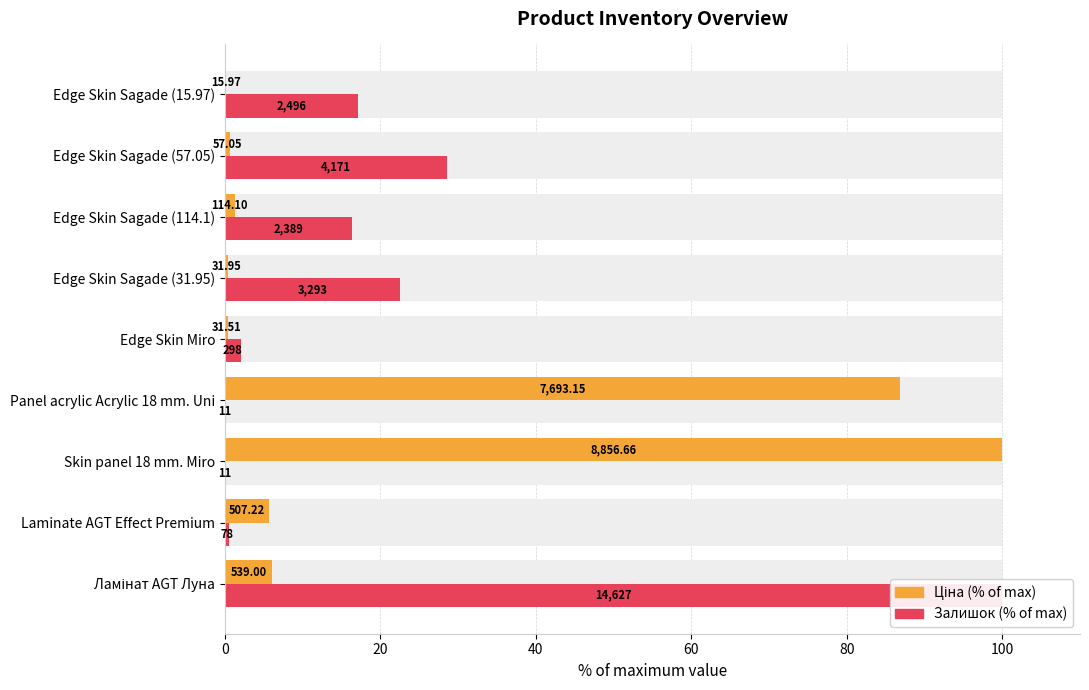

Rank the series at Edge Skin Miro from highest to lowest value.

Залишок (% of max), Ціна (% of max)